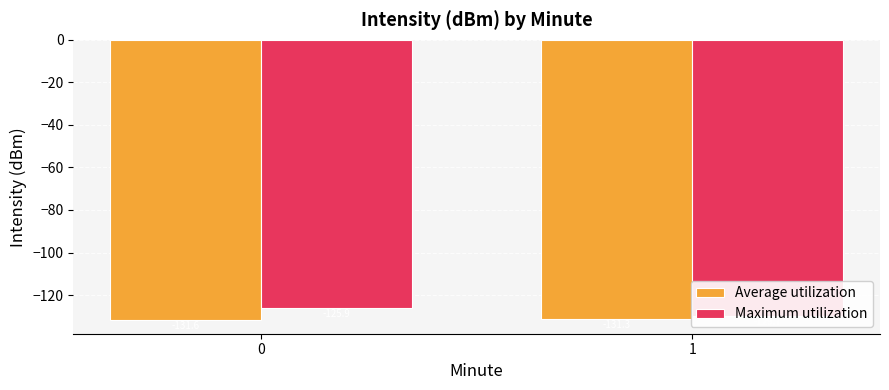

The value of Maximum utilization at 0 is -125.9. True or false?

True